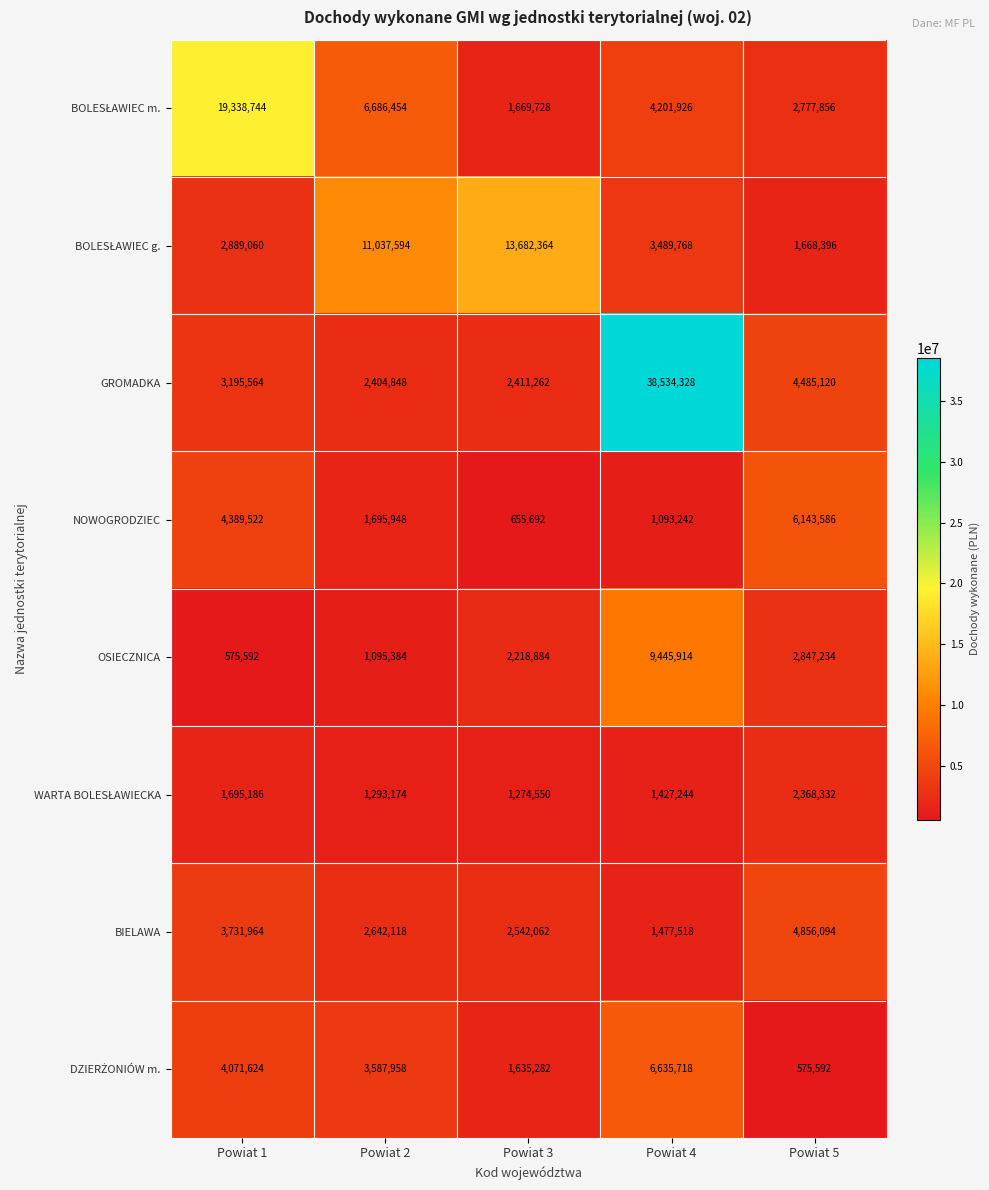

Rank the categories by NOWOGRODZIEC value from lowest to highest.

Powiat 3, Powiat 4, Powiat 2, Powiat 1, Powiat 5